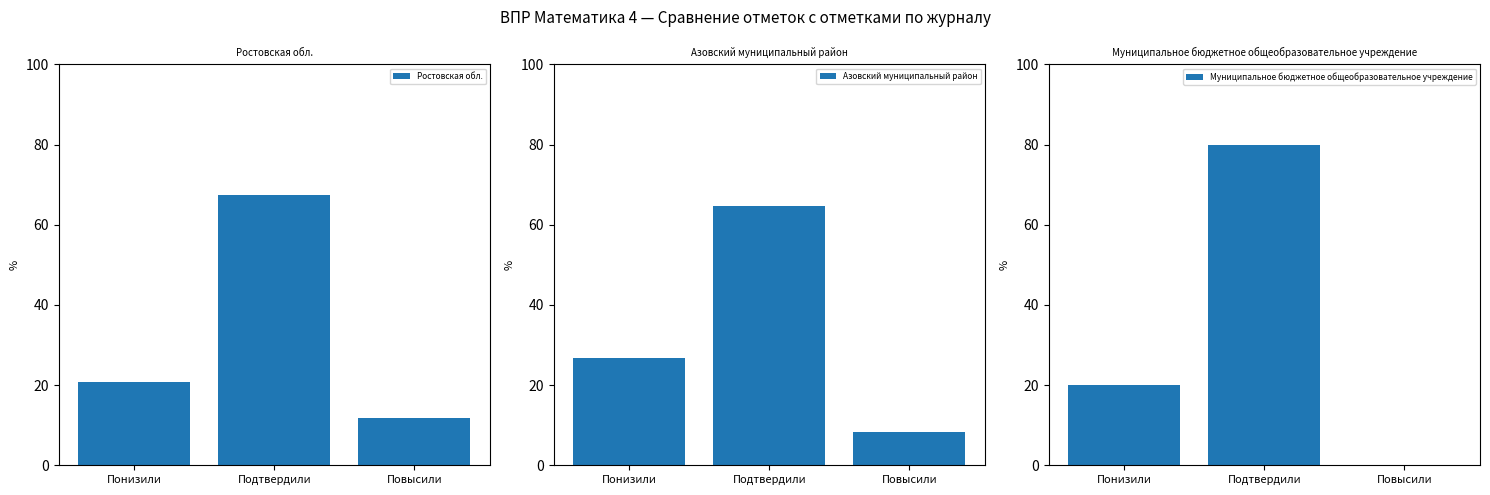

Reading left to right, list all the values displayed in this chart.

Ростовская обл.: 20.8	67.3	11.9
Азовский муниципальный район: 26.9	64.8	8.4
Муниципальное бюджетное общеобразовательное учреждение: 20.0	80.0	0.0